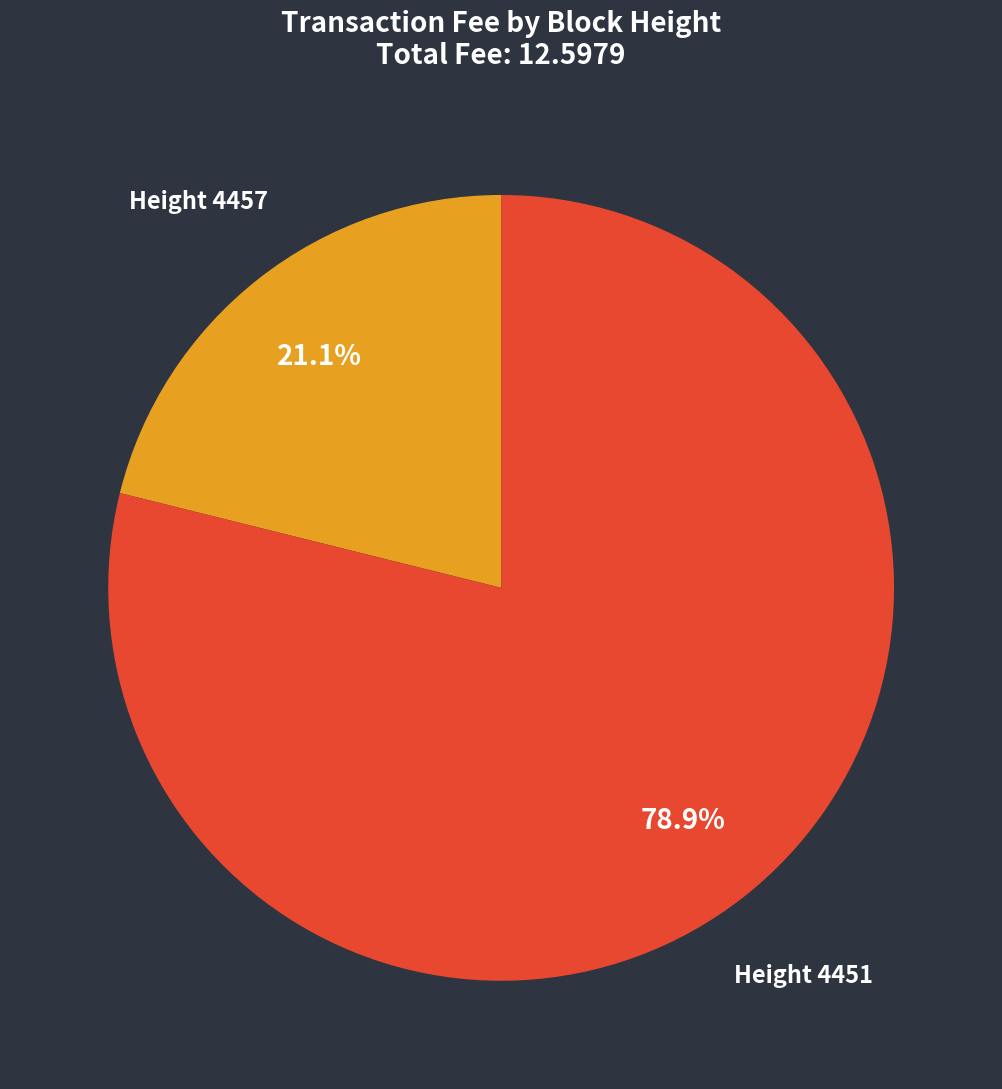

Is there a majority slice in this chart?

Yes